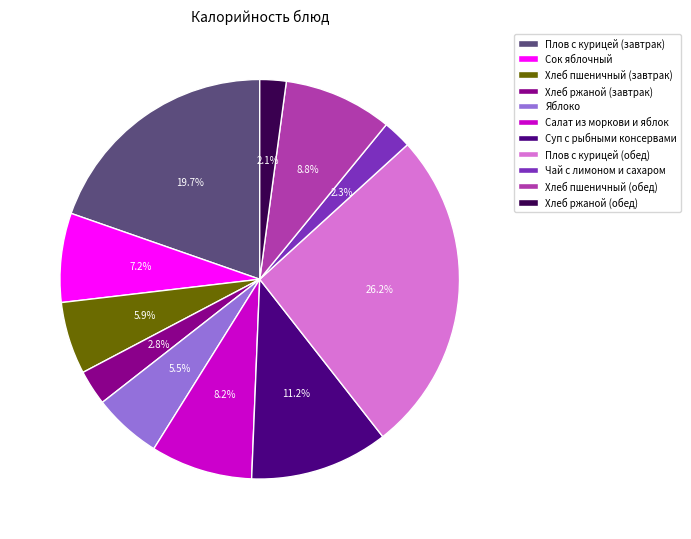

The Яблоко slice represents 19% of the pie. True or false?

False